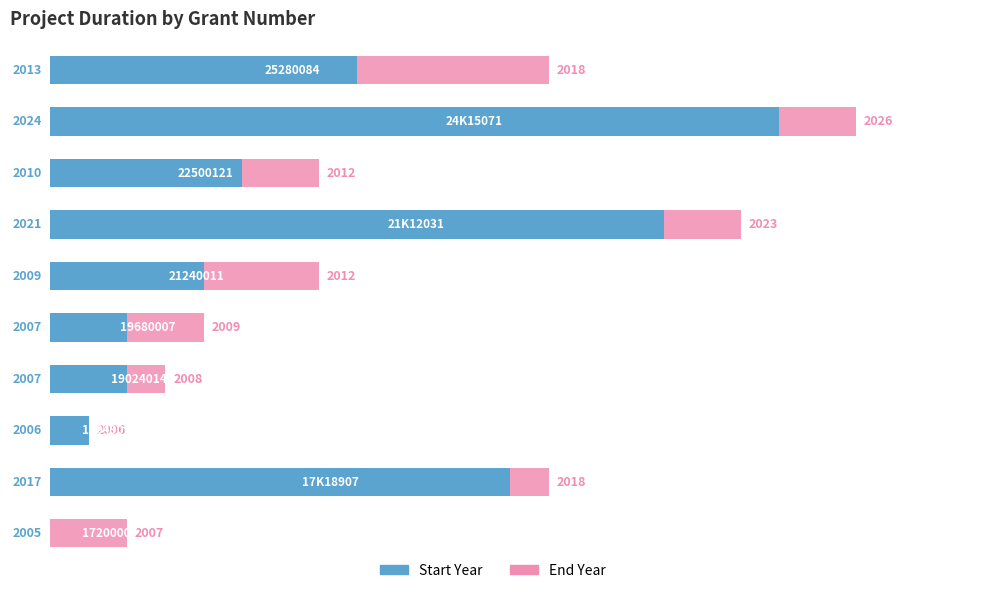

List the labels in order of End Year value, smallest first.

2, 0, 3, 4, 5, 7, 1, 9, 6, 8